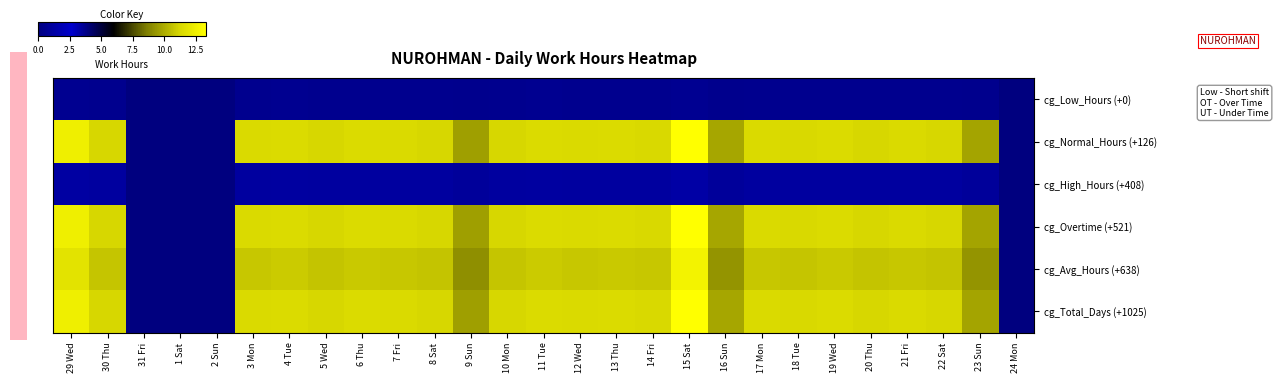

Reading left to right, list all the values displayed in this chart.

cg_Low_Hours (+0): 29 Wed=0.0	30 Thu=0.0	31 Fri=0.0	1 Sat=0.0	2 Sun=0.0	3 Mon=0.0	4 Tue=0.0	5 Wed=0.0	6 Thu=0.0	7 Fri=0.0	8 Sat=0.0	9 Sun=0.0	10 Mon=0.0	11 Tue=0.0	12 Wed=0.0	13 Thu=0.0	14 Fri=0.0	15 Sat=0.1	16 Sun=0.0	17 Mon=0.0	18 Tue=0.0	19 Wed=0.0	20 Thu=0.0	21 Fri=0.0	22 Sat=0.0	23 Sun=0.0	24 Mon=0.0
cg_Normal_Hours (+126): 29 Wed=0.9	30 Thu=0.8	31 Fri=0.0	1 Sat=0.0	2 Sun=0.0	3 Mon=0.9	4 Tue=0.9	5 Wed=0.8	6 Thu=0.9	7 Fri=0.9	8 Sat=0.8	9 Sun=0.7	10 Mon=0.8	11 Tue=0.9	12 Wed=0.9	13 Thu=0.9	14 Fri=0.9	15 Sat=1.0	16 Sun=0.7	17 Mon=0.9	18 Tue=0.9	19 Wed=0.9	20 Thu=0.8	21 Fri=0.9	22 Sat=0.8	23 Sun=0.7	24 Mon=0.0
cg_High_Hours (+408): 29 Wed=0.1	30 Thu=0.1	31 Fri=0.0	1 Sat=0.0	2 Sun=0.0	3 Mon=0.1	4 Tue=0.1	5 Wed=0.1	6 Thu=0.1	7 Fri=0.1	8 Sat=0.1	9 Sun=0.1	10 Mon=0.1	11 Tue=0.1	12 Wed=0.1	13 Thu=0.1	14 Fri=0.1	15 Sat=0.1	16 Sun=0.1	17 Mon=0.1	18 Tue=0.1	19 Wed=0.1	20 Thu=0.1	21 Fri=0.1	22 Sat=0.1	23 Sun=0.1	24 Mon=0.0
cg_Overtime (+521): 29 Wed=0.9	30 Thu=0.8	31 Fri=0.0	1 Sat=0.0	2 Sun=0.0	3 Mon=0.9	4 Tue=0.9	5 Wed=0.8	6 Thu=0.9	7 Fri=0.9	8 Sat=0.8	9 Sun=0.7	10 Mon=0.8	11 Tue=0.9	12 Wed=0.9	13 Thu=0.9	14 Fri=0.9	15 Sat=1.0	16 Sun=0.7	17 Mon=0.9	18 Tue=0.9	19 Wed=0.9	20 Thu=0.8	21 Fri=0.9	22 Sat=0.8	23 Sun=0.7	24 Mon=0.0
cg_Avg_Hours (+638): 29 Wed=0.9	30 Thu=0.8	31 Fri=0.0	1 Sat=0.0	2 Sun=0.0	3 Mon=0.8	4 Tue=0.8	5 Wed=0.8	6 Thu=0.8	7 Fri=0.8	8 Sat=0.8	9 Sun=0.7	10 Mon=0.8	11 Tue=0.8	12 Wed=0.8	13 Thu=0.8	14 Fri=0.8	15 Sat=1.0	16 Sun=0.7	17 Mon=0.8	18 Tue=0.8	19 Wed=0.8	20 Thu=0.8	21 Fri=0.8	22 Sat=0.8	23 Sun=0.7	24 Mon=0.0
cg_Total_Days (+1025): 29 Wed=0.9	30 Thu=0.8	31 Fri=0.0	1 Sat=0.0	2 Sun=0.0	3 Mon=0.9	4 Tue=0.9	5 Wed=0.8	6 Thu=0.9	7 Fri=0.9	8 Sat=0.8	9 Sun=0.7	10 Mon=0.8	11 Tue=0.9	12 Wed=0.9	13 Thu=0.9	14 Fri=0.9	15 Sat=1.0	16 Sun=0.7	17 Mon=0.9	18 Tue=0.9	19 Wed=0.9	20 Thu=0.8	21 Fri=0.9	22 Sat=0.8	23 Sun=0.7	24 Mon=0.0